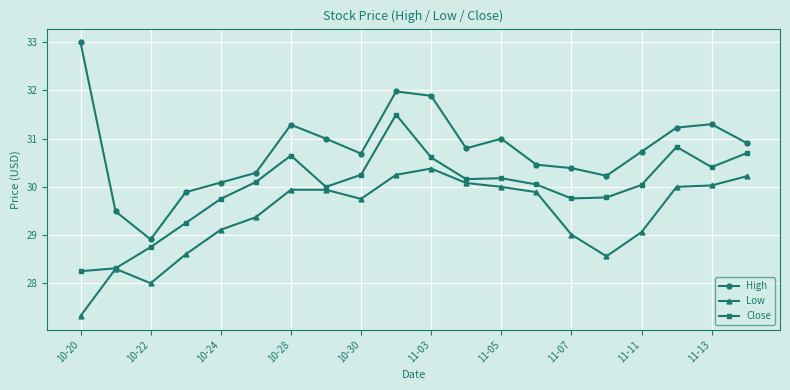

Is this an area chart (filled region under the line)?

No